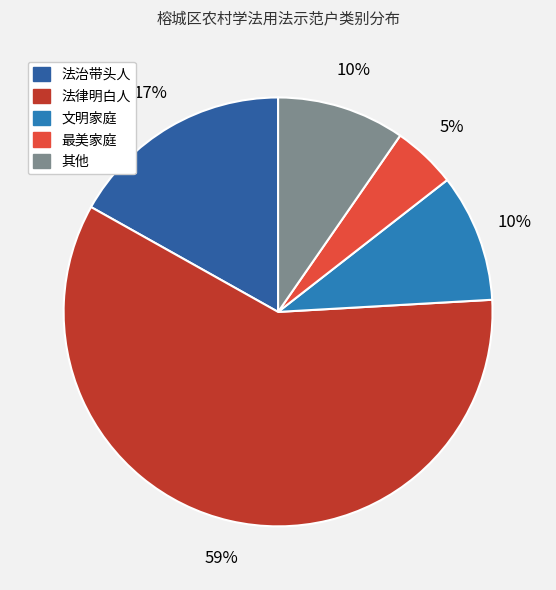

Is it true that 法治带头人 is 17% of the pie?

True